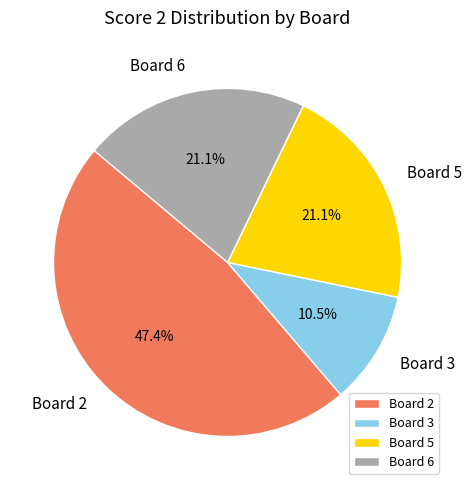

Is there a majority slice in this chart?

No